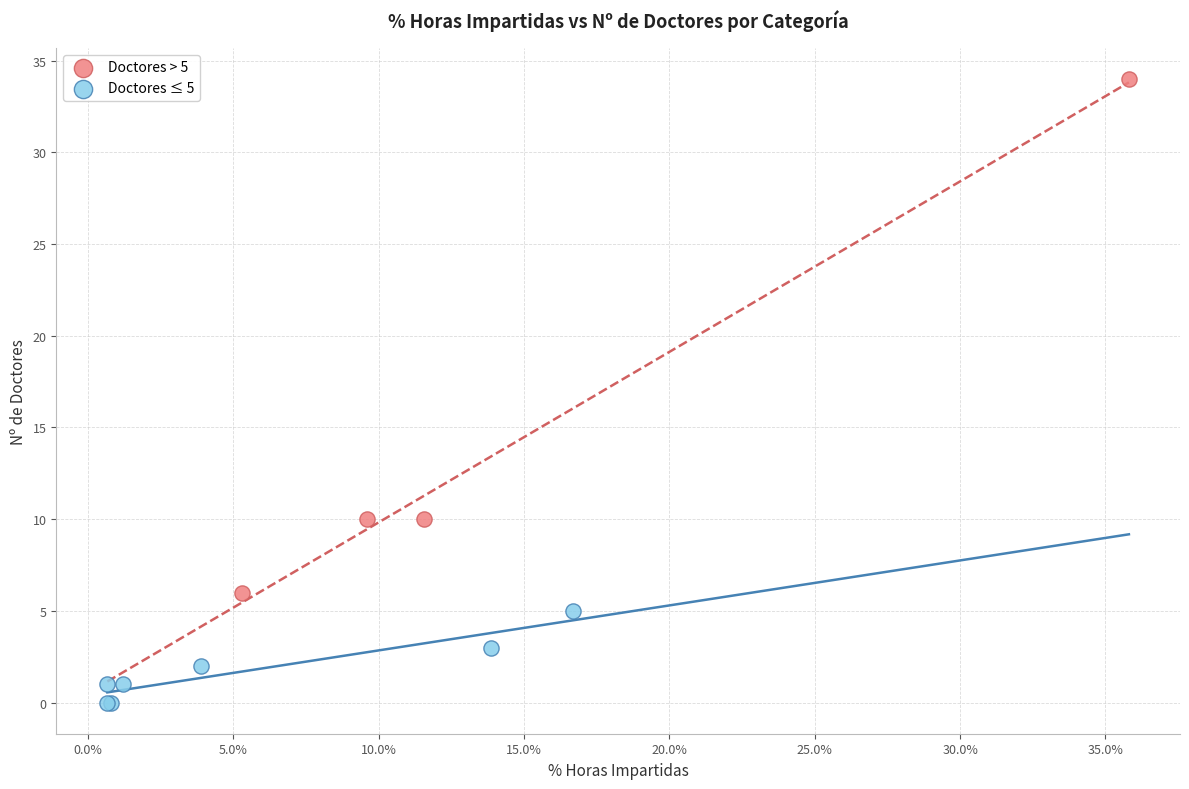

Which series has the widest spread of Y values?

Doctores > 5